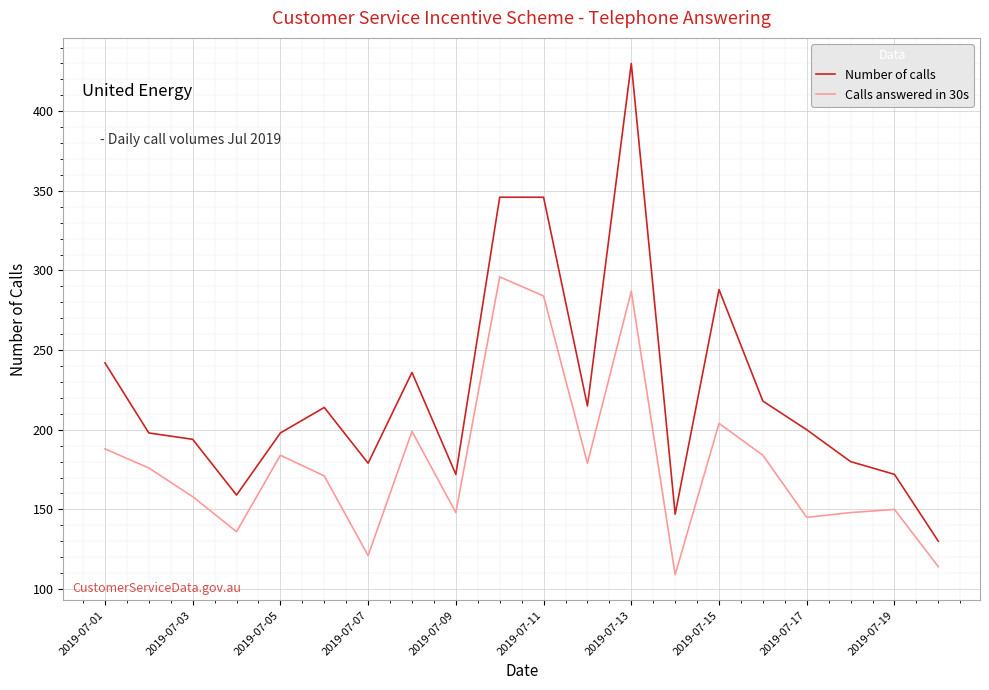

What is the highest value of the Calls answered in 30s series?

296